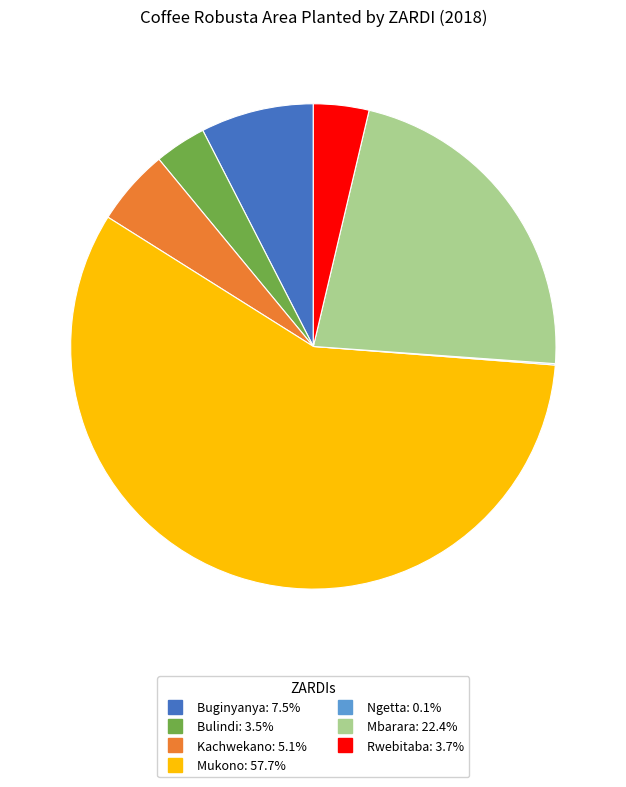

Does Mukono represent more than half of the total?

Yes